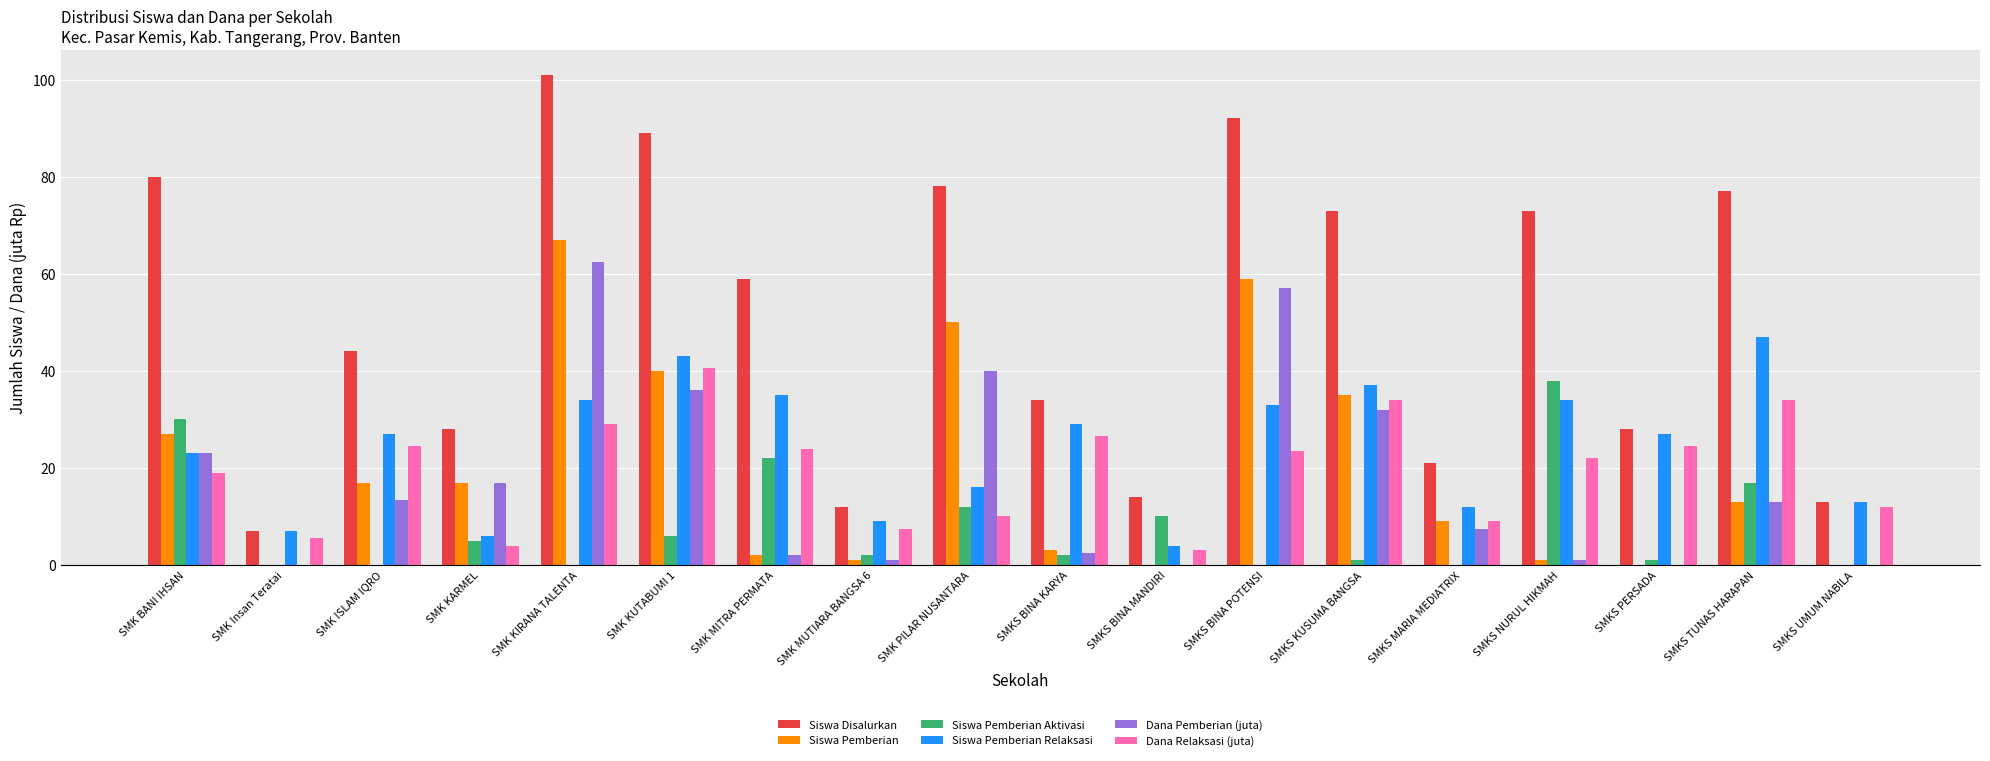

What is the total value across all series at SMKS KUSUMA BANGSA?

212.0